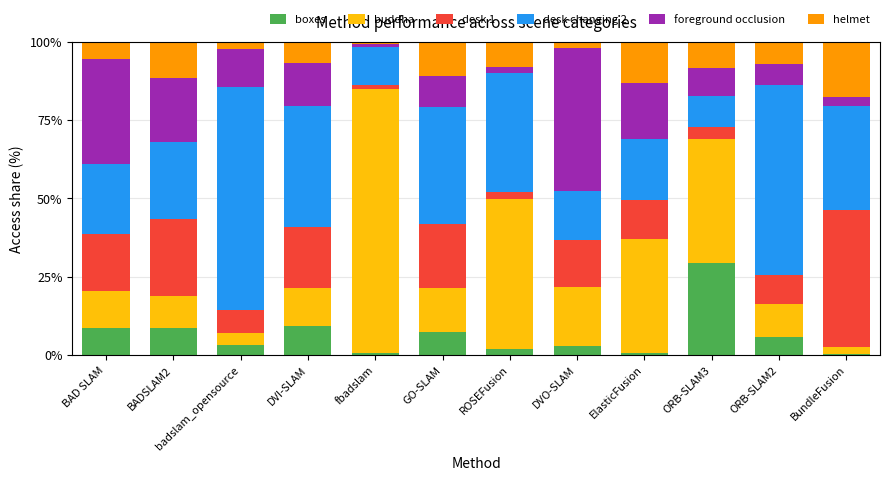

What is the total value across all series at BADSLAM2?

100.0